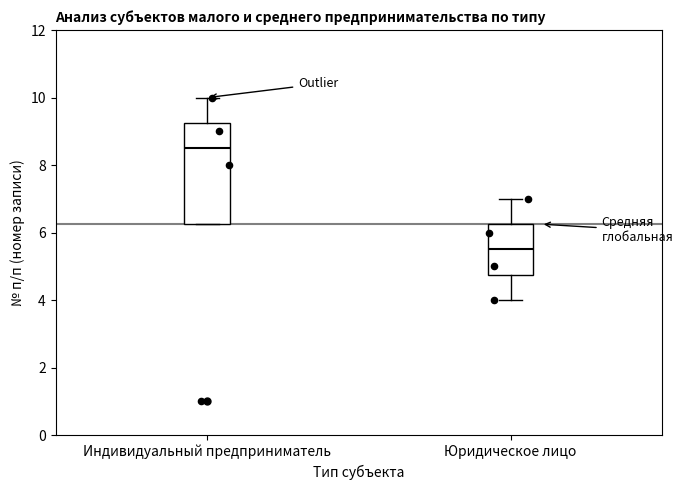

Reading left to right, read every box against the y-axis: the position of its median line, the range the box covers, and the ends of its whiskers. The values are not printed on the chart, so give them approximately, as read against the axis.

Индивидуальный предприниматель: median 8.6, box 6.2 to 9.2, whiskers 6.2 to 10.0
Юридическое лицо: median 5.6, box 4.8 to 6.2, whiskers 4.0 to 7.0